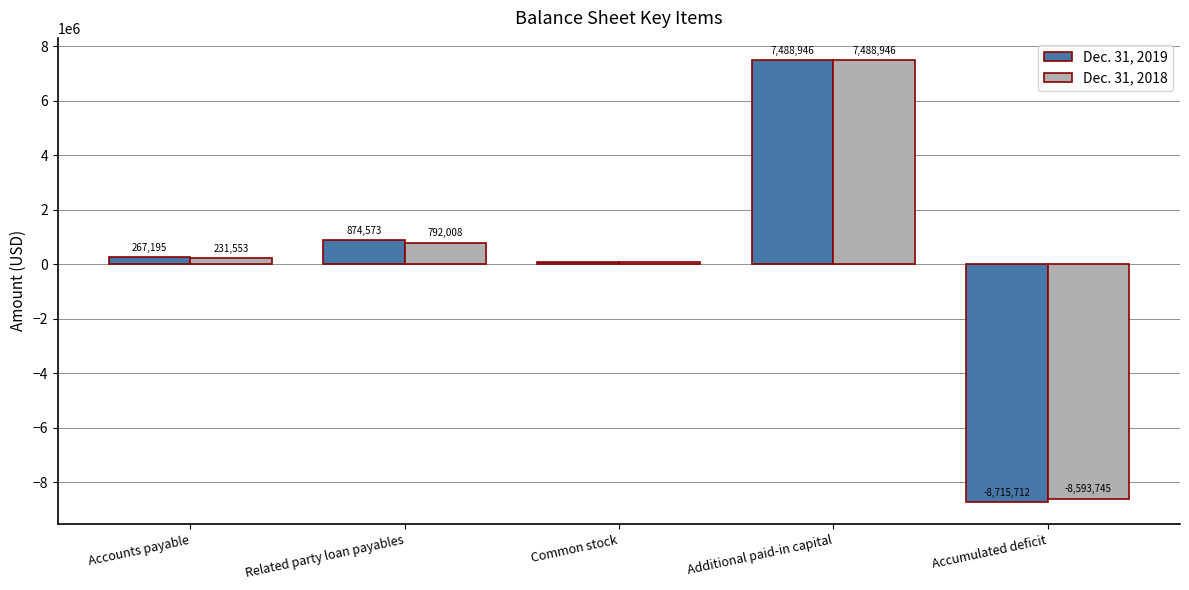

What is the difference between the Dec. 31, 2019 values at Additional paid-in capital and Accounts payable?

7221751